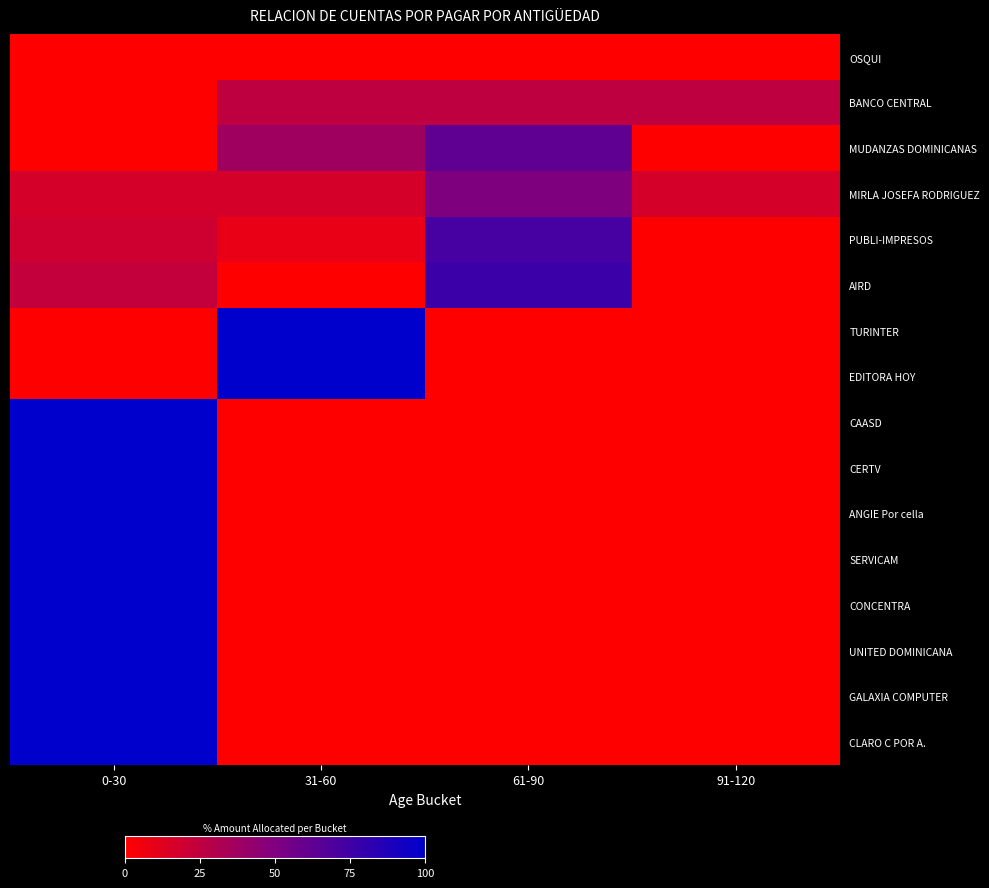

What is the total value across all series at 61-90?

285.8